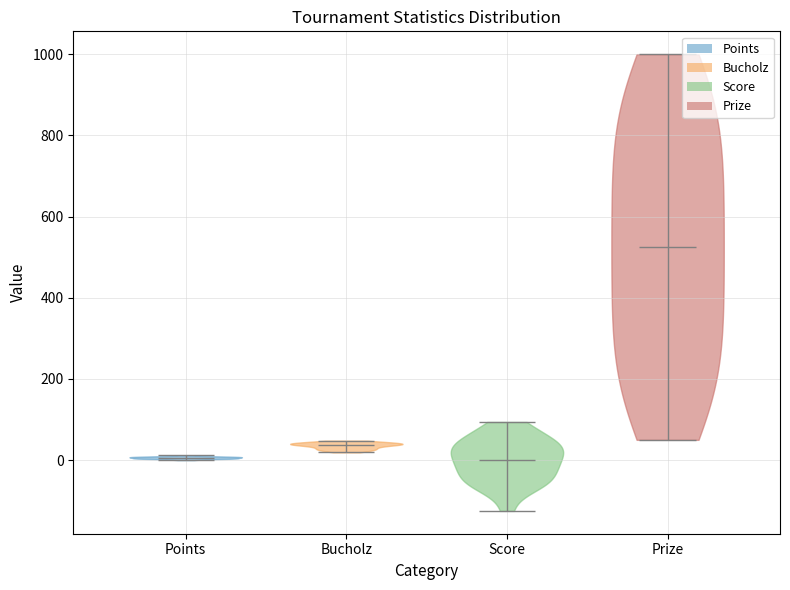

Reading left to right, read every violin against the y-axis: where its median line is, and the lowest and highest points it reaches. The values are not printed on the chart, so give them approximately, as read against the axis.

Points: median line 0, lowest point 0, highest point 20
Bucholz: median line 40, lowest point 20, highest point 40
Score: median line 0, lowest point -120, highest point 100
Prize: median line 520, lowest point 60, highest point 1000